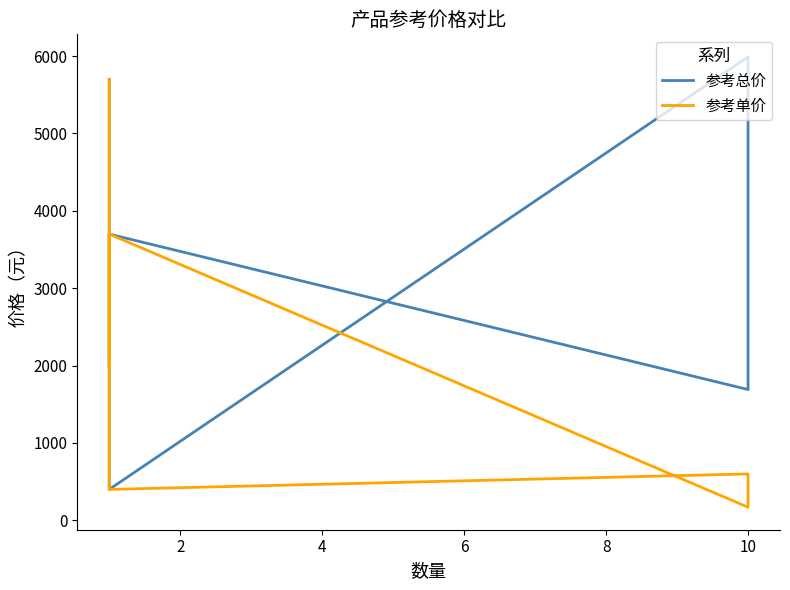

At how many categories does at least one series exceed 894?

5